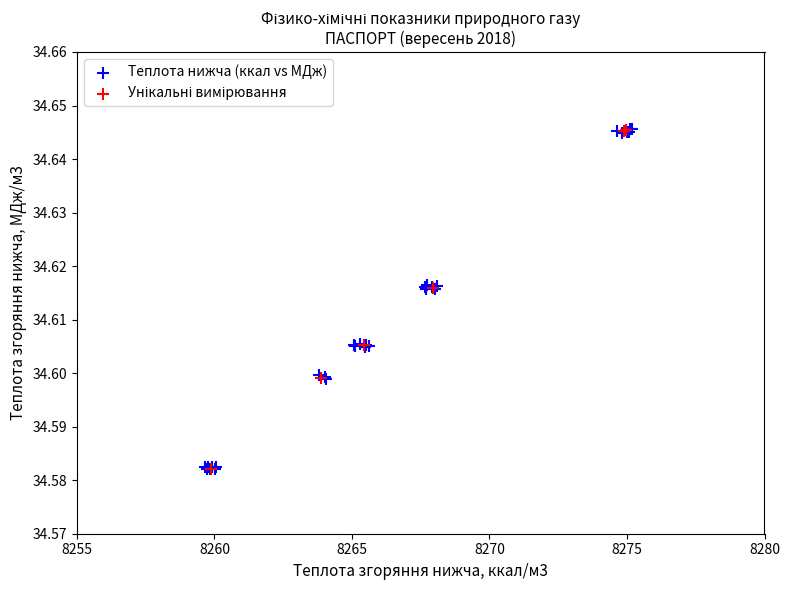

Which series has the largest Y range (max minus min)?

Теплота нижча (ккал vs МДж)